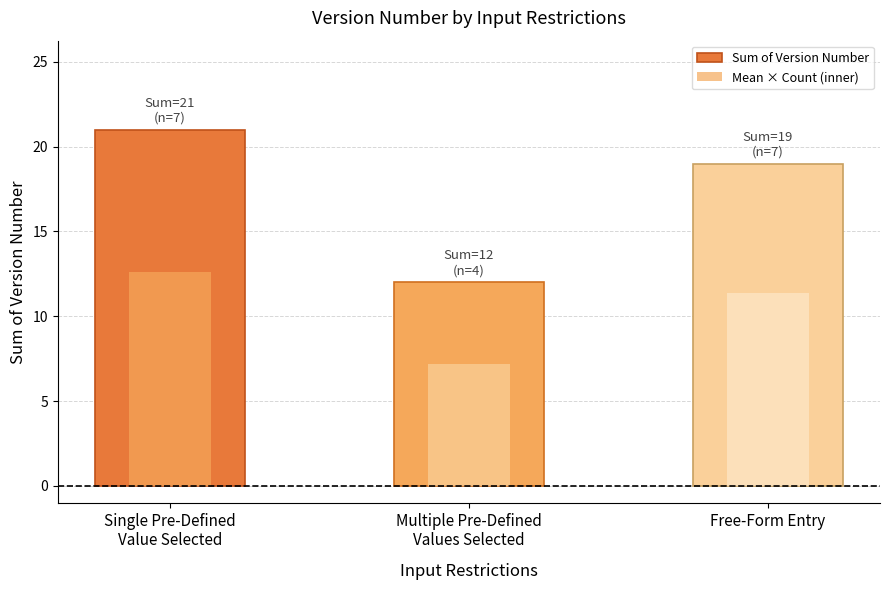

What is the value of the Mean × Count (inner) bar at the 2nd from the left?

7.2